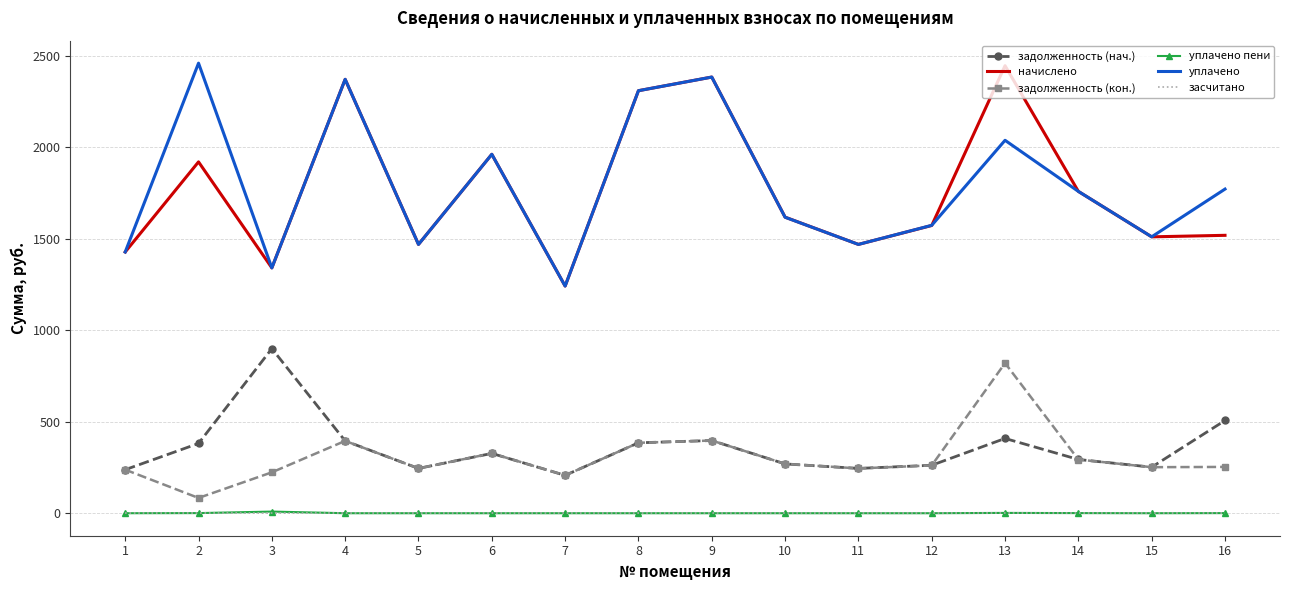

True or false: задолженность (нач.) has more than 1 interior local peaks.

True